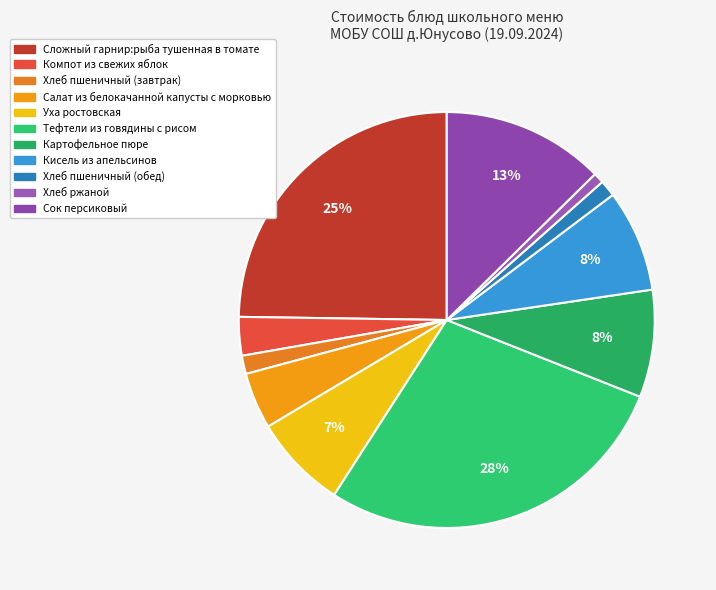

How many slices are in this pie chart?

11